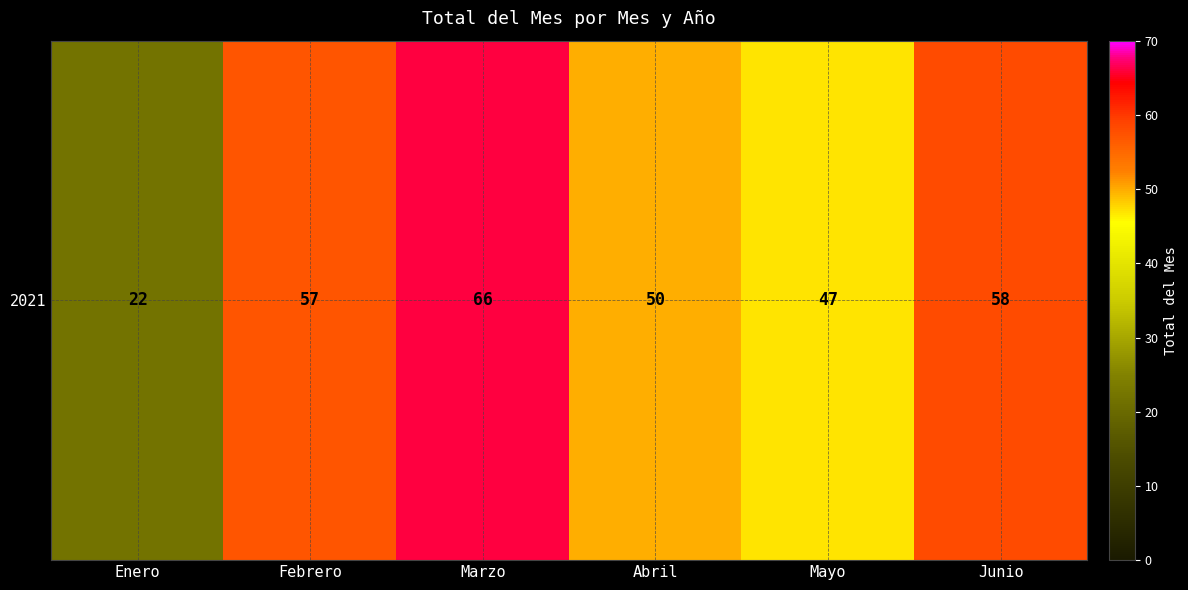

What is the change in value from Abril to Mayo?

-3